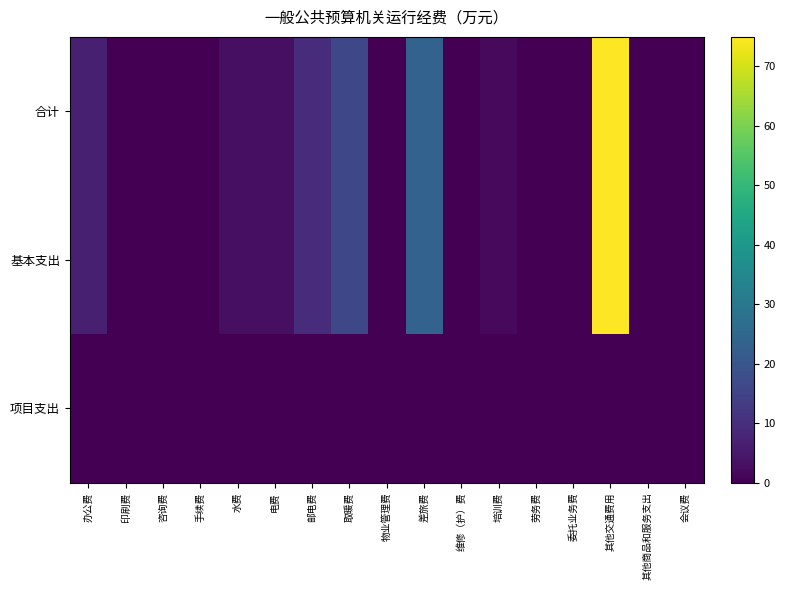

List the series in order of their peak value, highest first.

合计, 基本支出, 项目支出